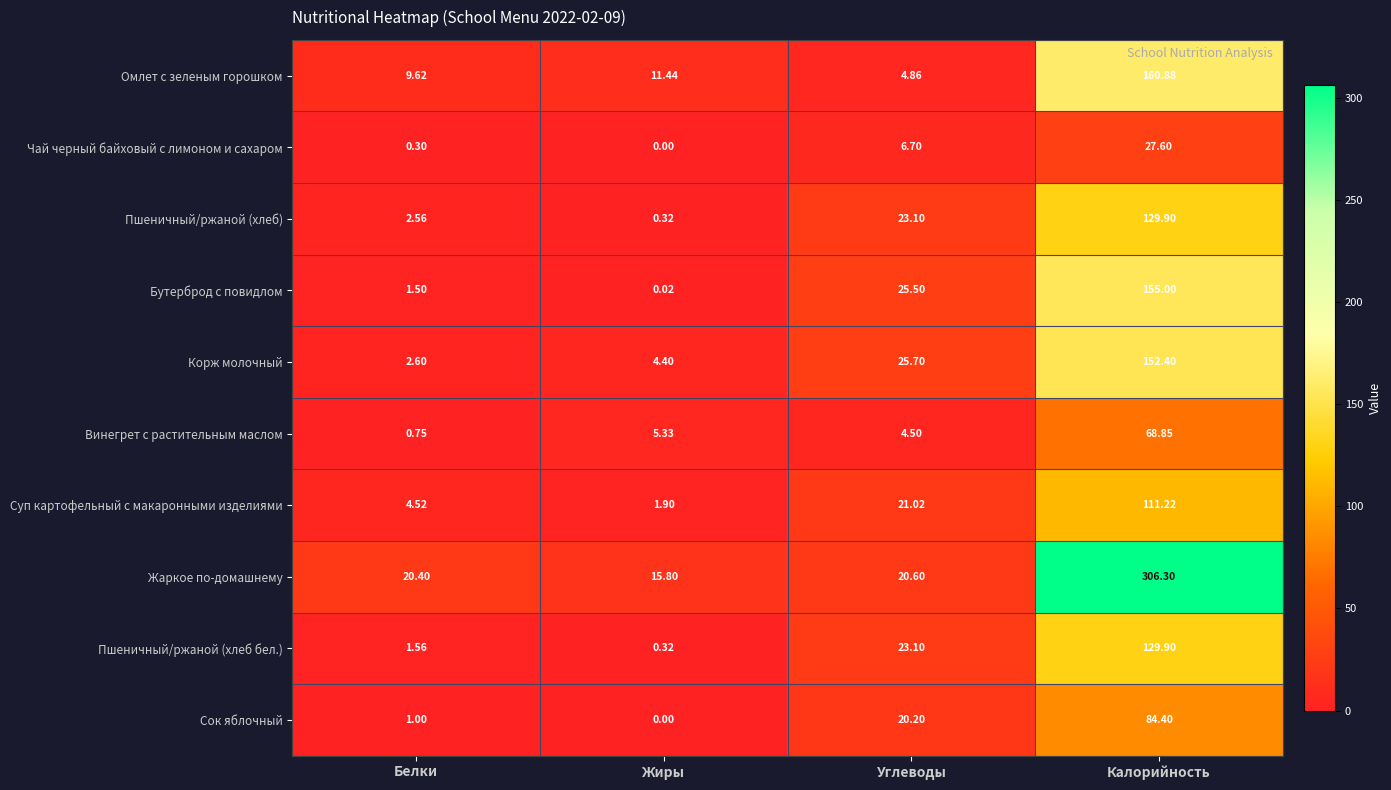

At which category is the sum across all series the highest?

Калорийность